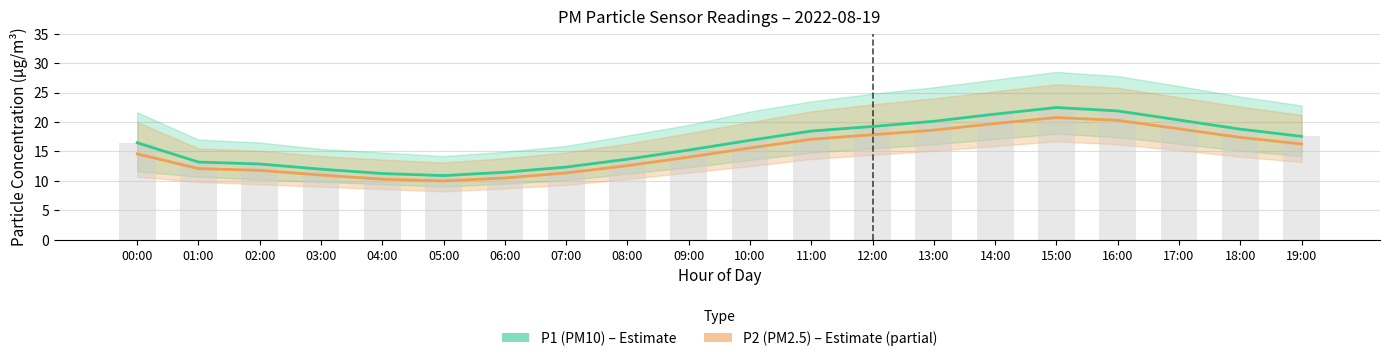

Reading left to right, what are all the values shown in this chart?

P1 (PM10): 16.5	13.2	12.8	12.0	11.2	10.9	11.4	12.3	13.7	15.2	16.9	18.4	19.2	20.1	21.3	22.4	21.9	20.3	18.8	17.6
P2 (PM2.5): 14.6	12.1	11.8	11.0	10.3	10.0	10.5	11.3	12.6	14.0	15.6	17.1	17.8	18.6	19.7	20.8	20.3	18.8	17.4	16.2